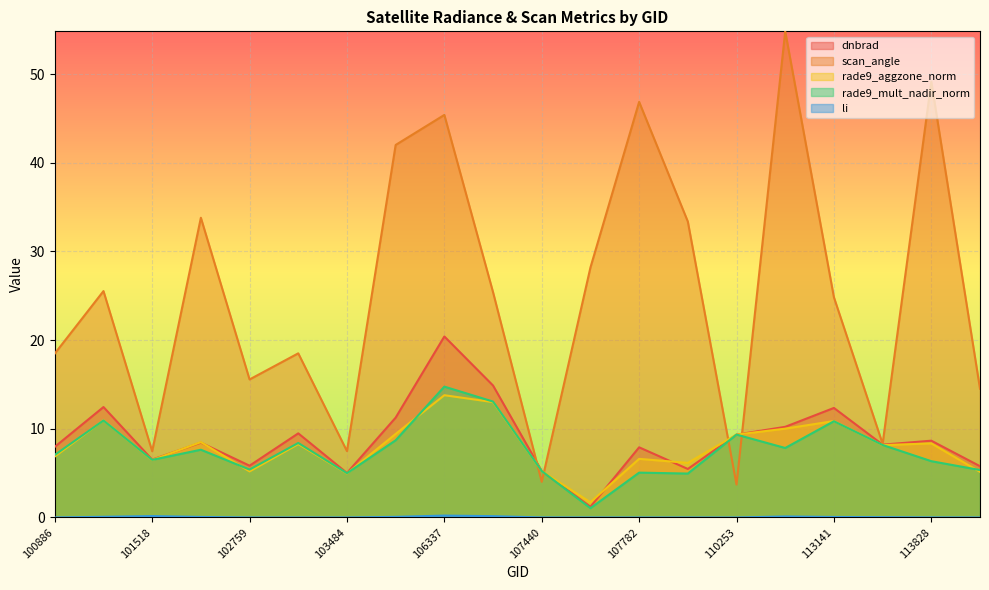

Which label corresponds to the largest value in the chart?

112799